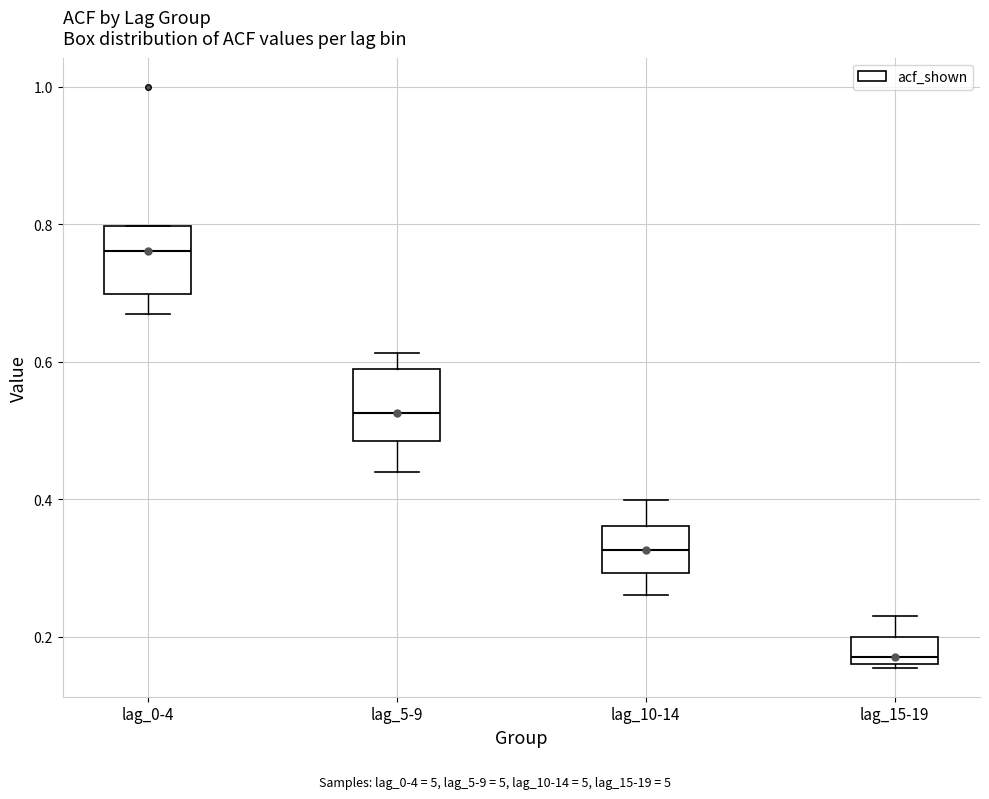

Which box's median line is the highest?

lag_0-4